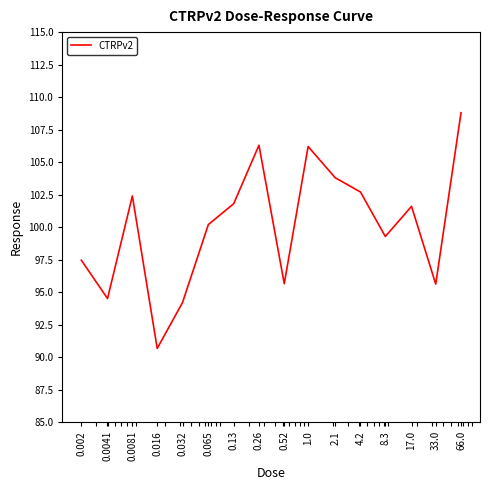

Reading left to right, what are all the values shown in this chart?

0.002=97.5	0.0041=94.5	0.0081=102.4	0.016=90.7	0.032=94.2	0.065=100.2	0.13=101.8	0.26=106.3	0.52=95.7	1.0=106.2	2.1=103.8	4.2=102.7	8.3=99.3	17.0=101.6	33.0=95.6	66.0=108.8